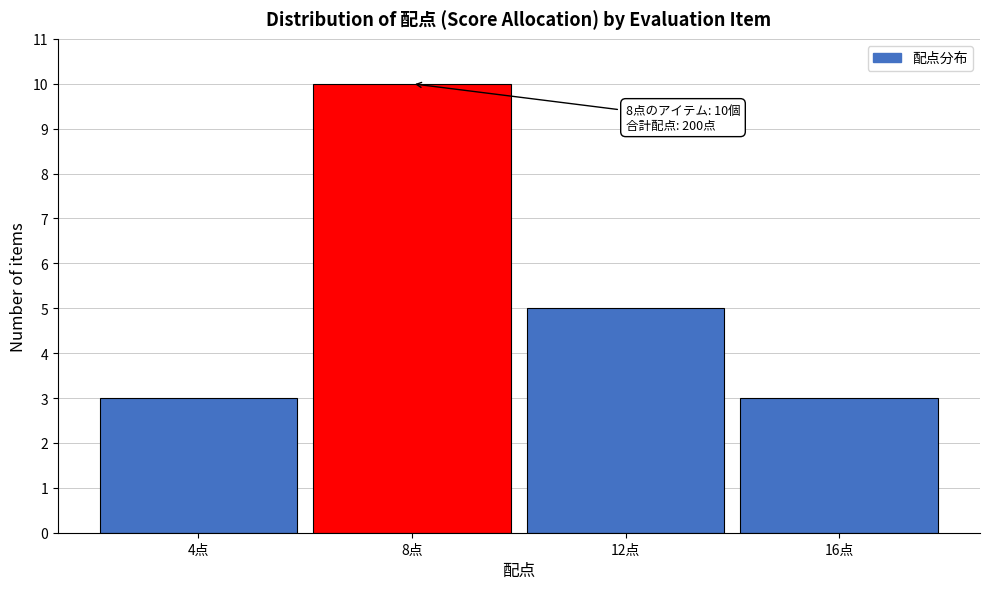

Reading left to right, extract all data points from this chart.

4点=3	8点=10	12点=5	16点=3